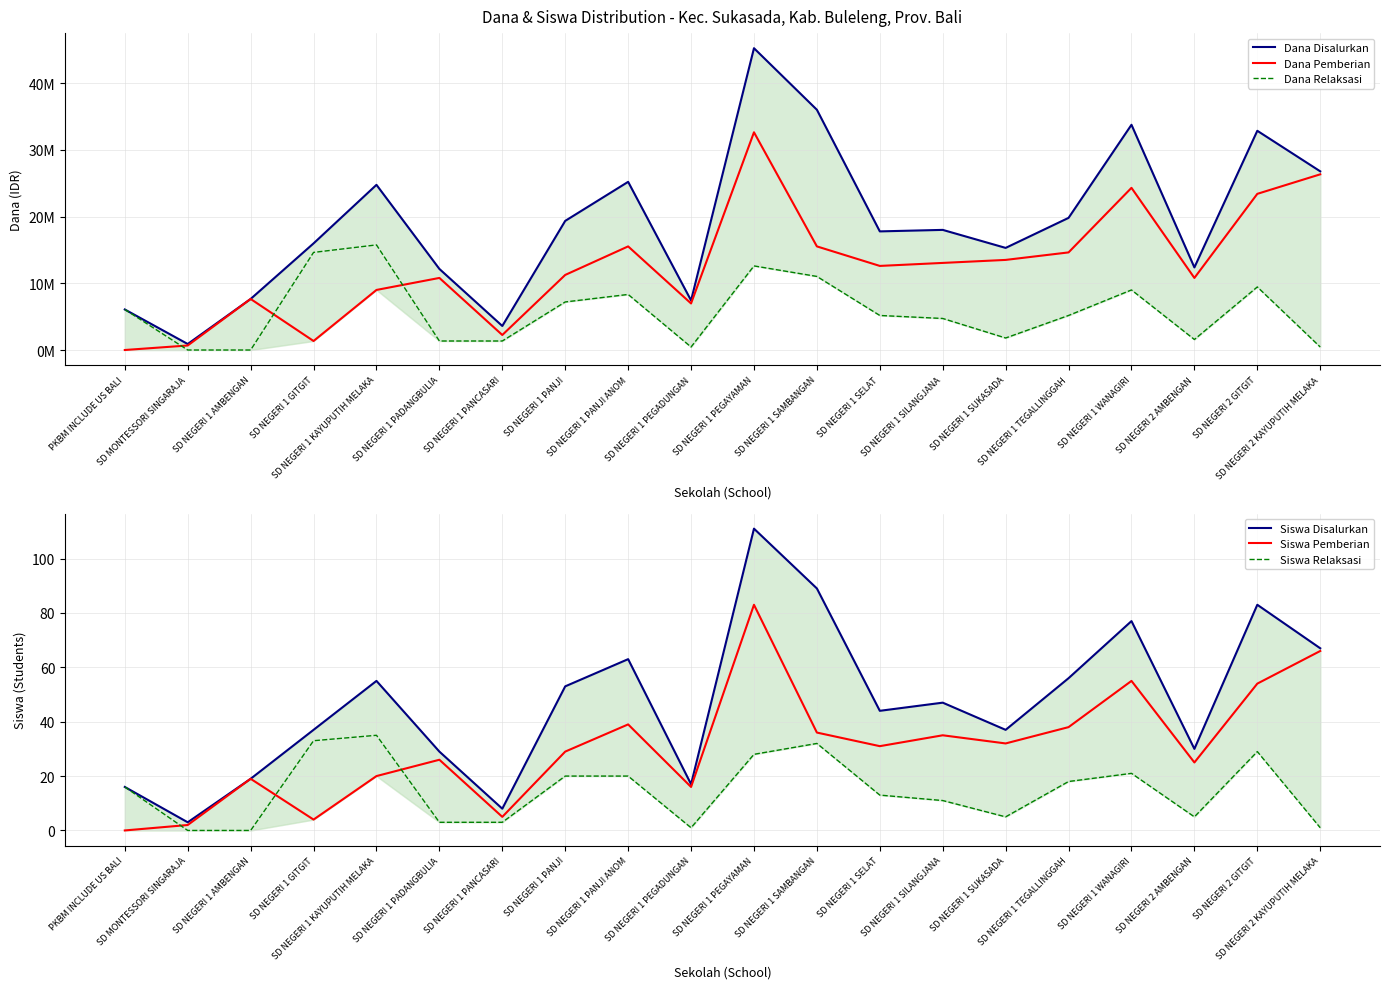

Which series changed the most between SD NEGERI 1 KAYUPUTIH MELAKA and SD NEGERI 1 SILANGJANA?

Dana Relaksasi